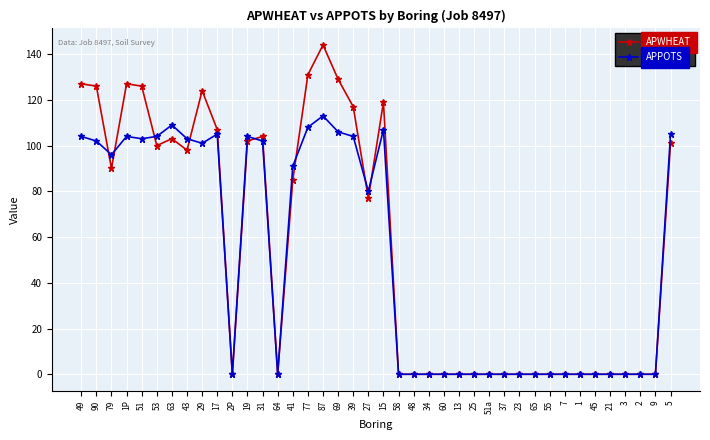

Is the value of APPOTS at 23 greater than the value of APWHEAT at 19?

No